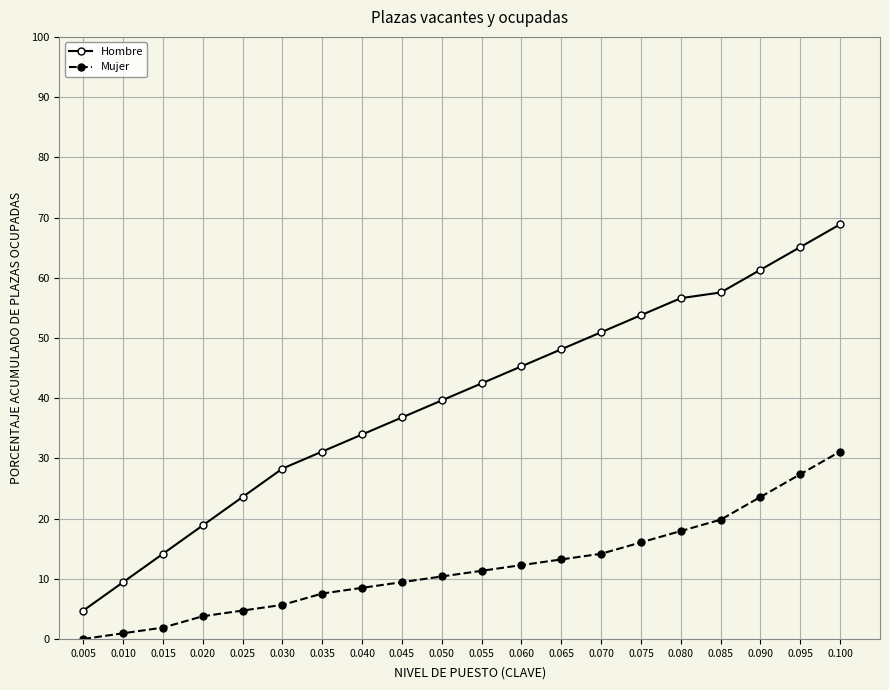

What is the average value of the Mujer series?

12.0